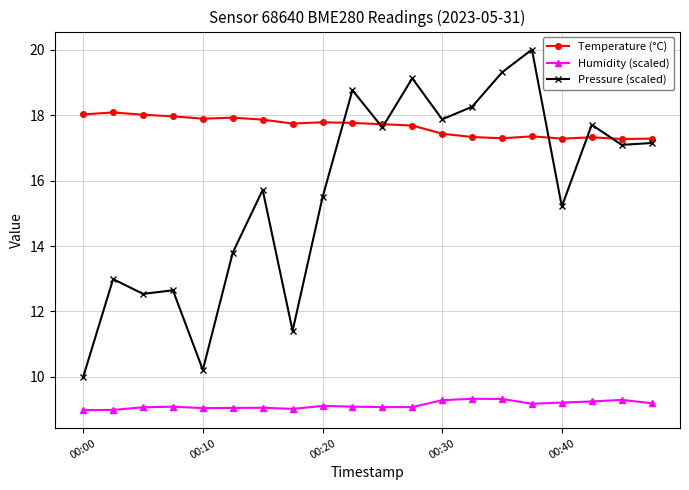

At how many categories does at least one series exceed 12?

20